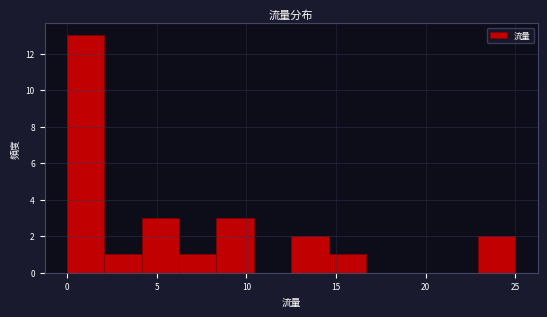

What is the height of the bar covering 23.0 to 25.0 on the x-axis? Neither the bar edges nor the heights are printed on the chart, so give them approximately, as read against the axes.

2